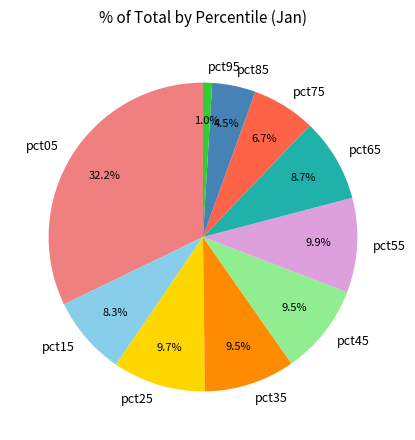

Which slice is the largest?

pct05